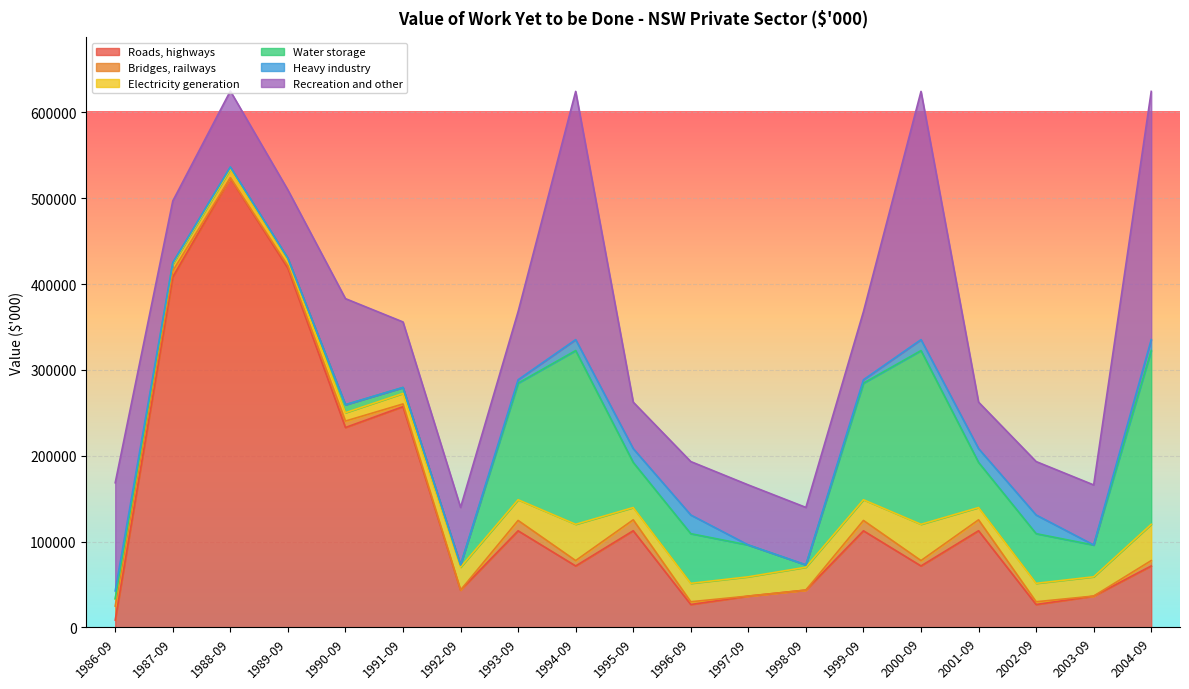

What are all the series names shown in the legend?

Roads, highways, Bridges, railways, Electricity generation, Water storage, Heavy industry, Recreation and other